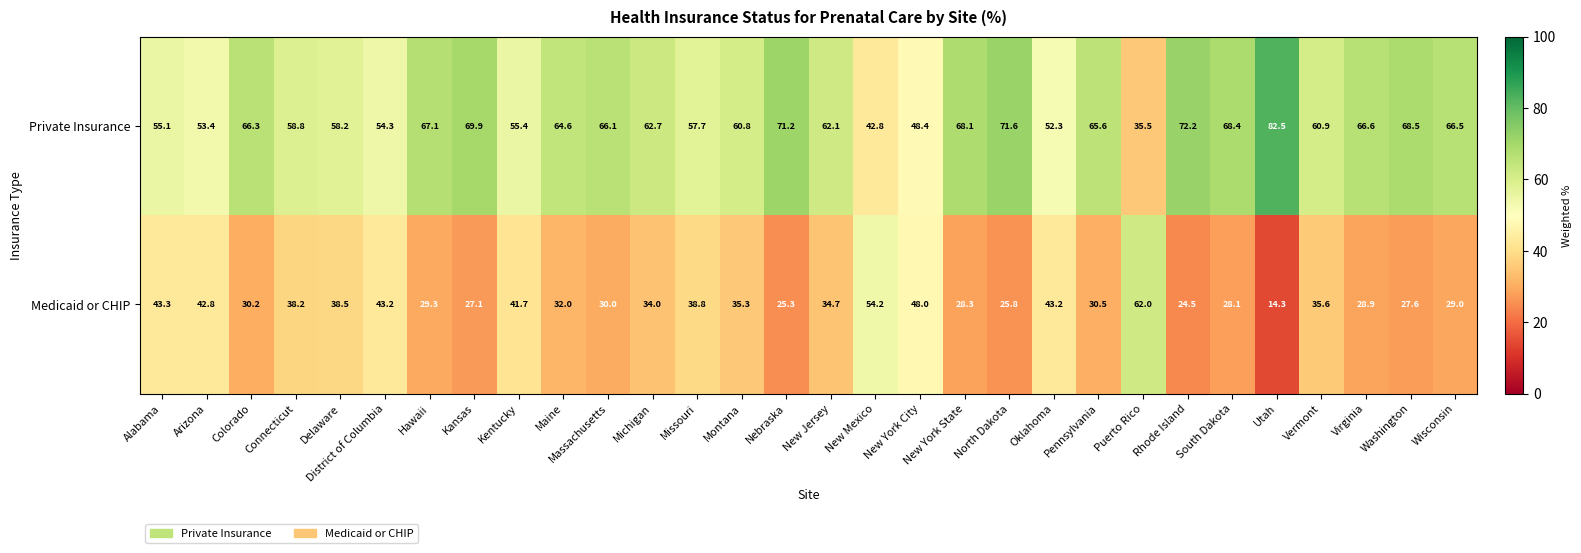

At which label does Private Insurance reach its peak?

Utah